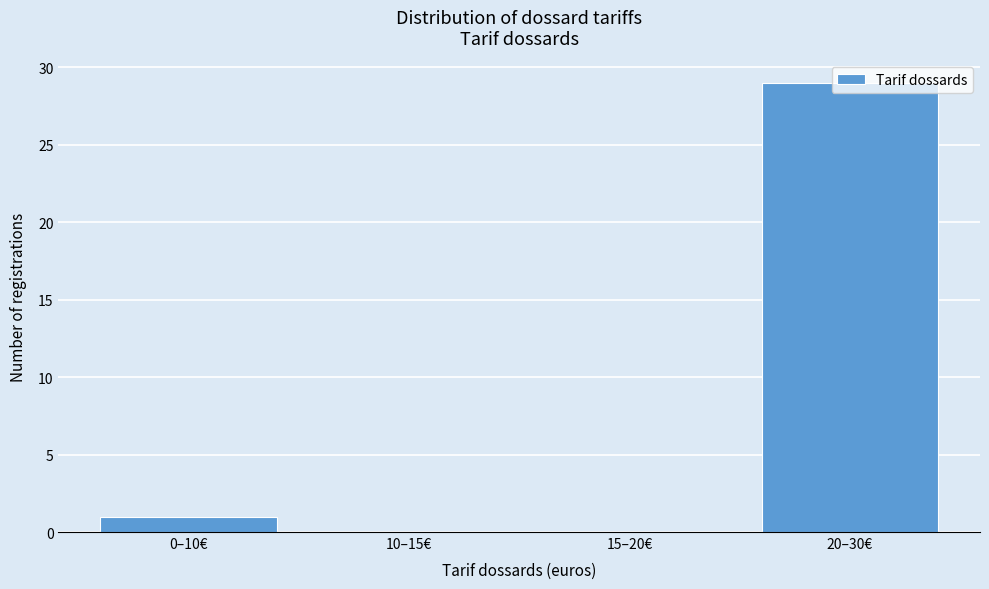

Which has a higher value, 15–20€ or 0–10€?

0–10€